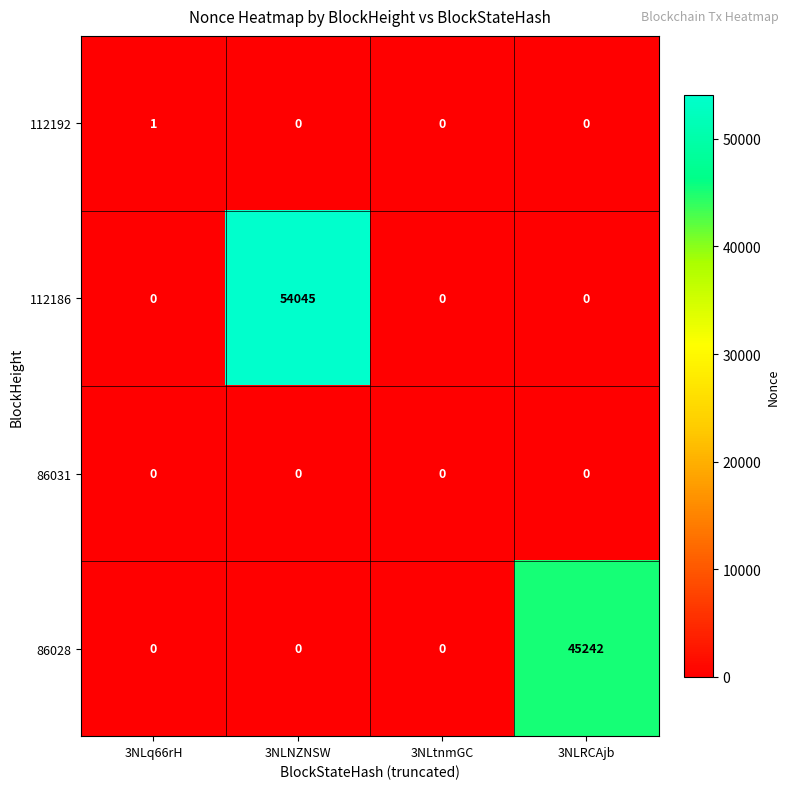

Count the 112186 values in the range 0 to 54045.

4